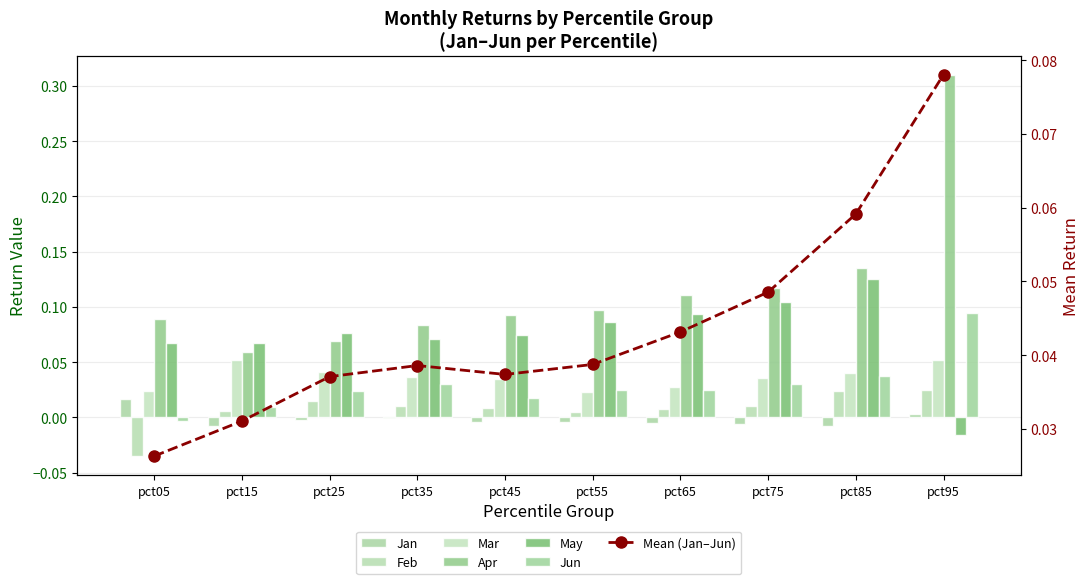

Rank the series by their maximum value, from highest to lowest.

Apr, May, Jun, Mar, Feb, Jan